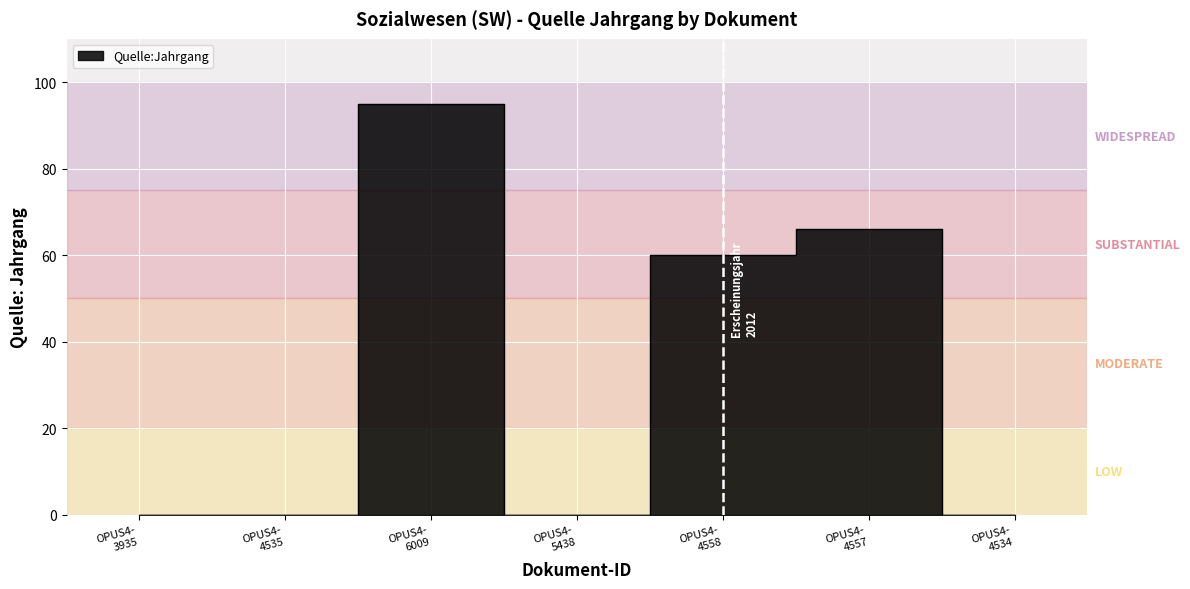

What is the sum of all values?

221